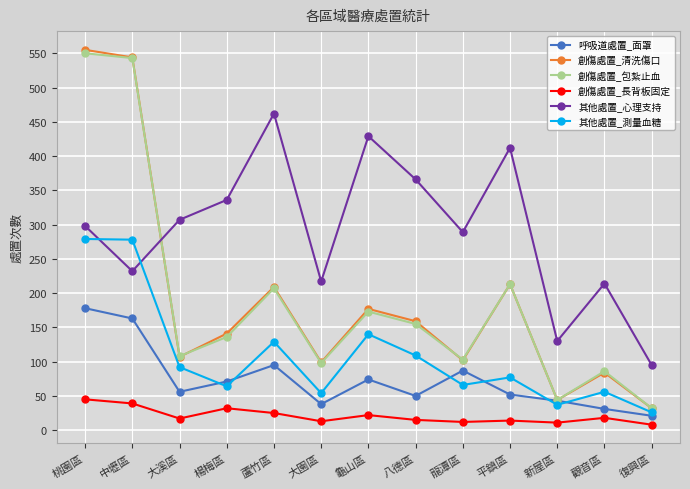

How many series are shown in this chart?

6